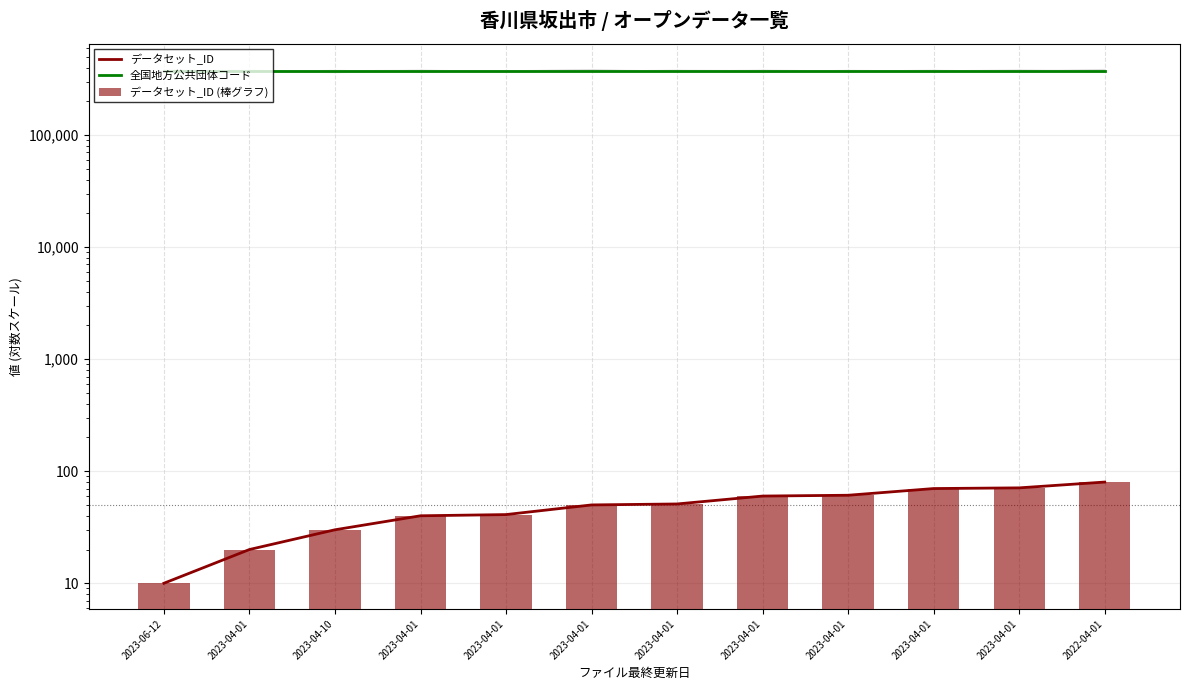

True or false: データセット_ID (棒グラフ) has a value of 60 at 2023-04-01.

True